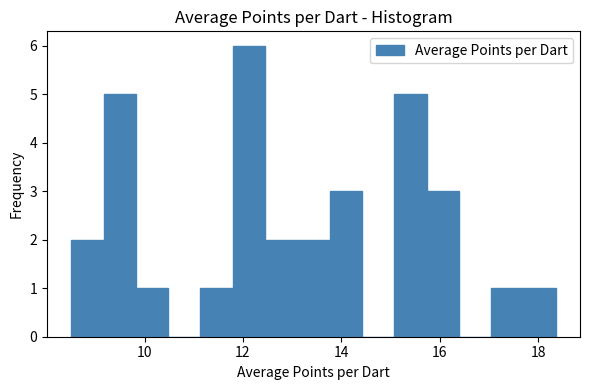

Read against the x-axis, roughly where is the centre of the tallest bar?

12.2